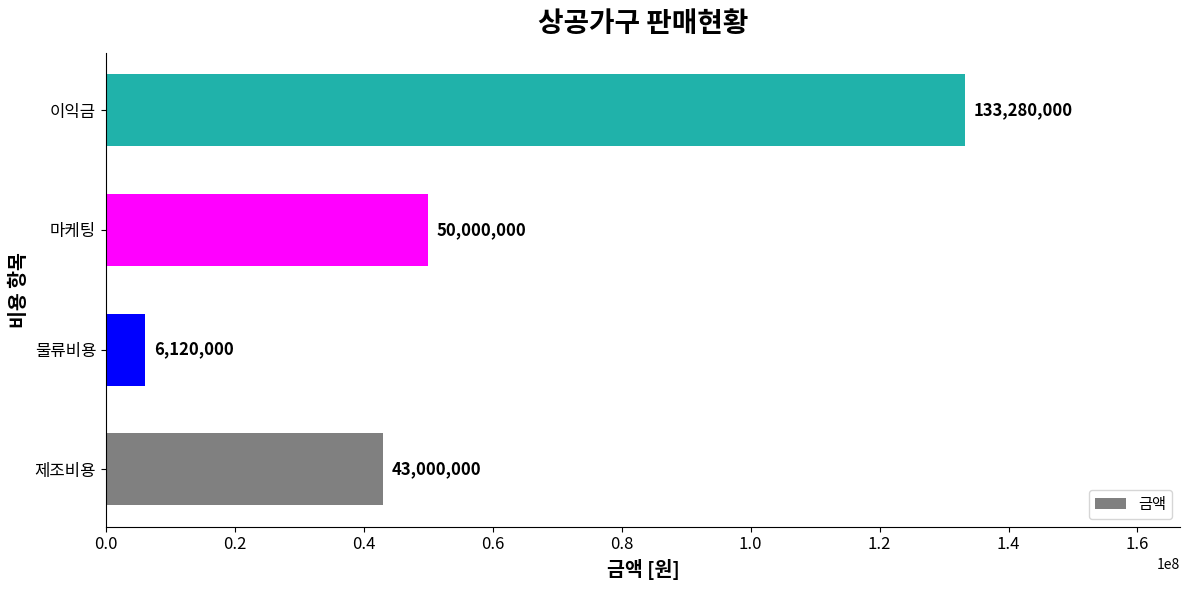

What is the average value?

58100000